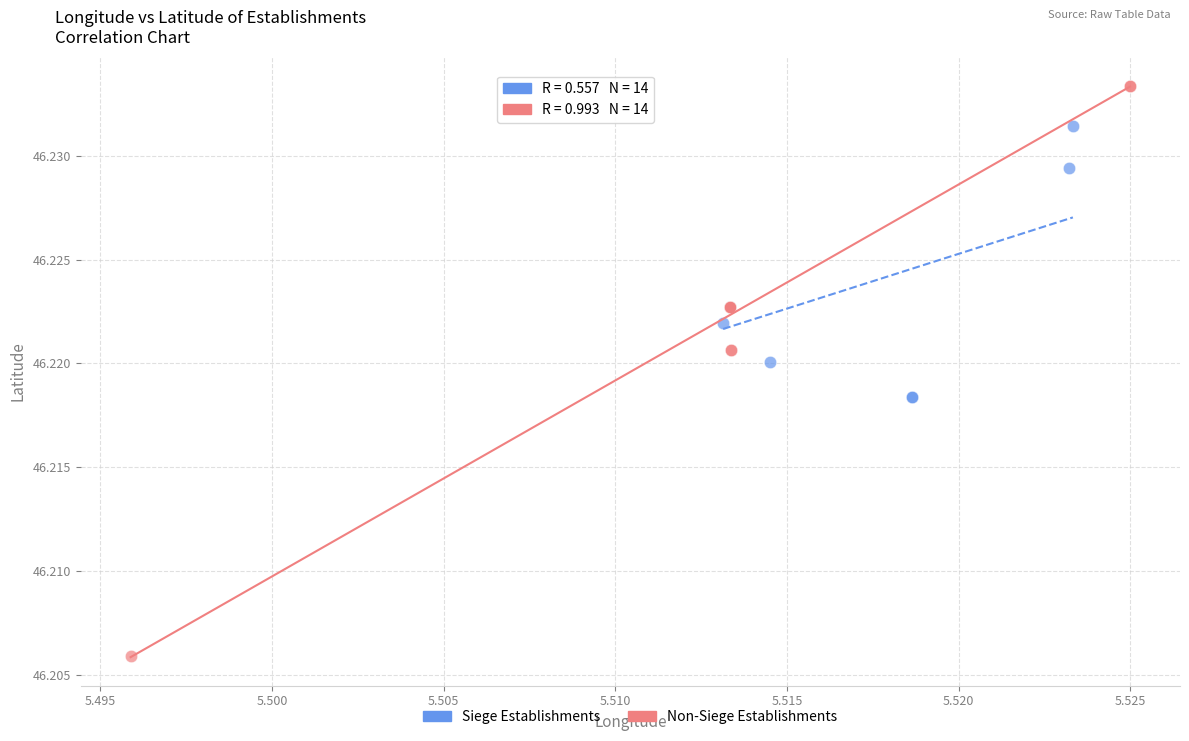

Which series contains the highest Y value?

Non-Siege Establishments